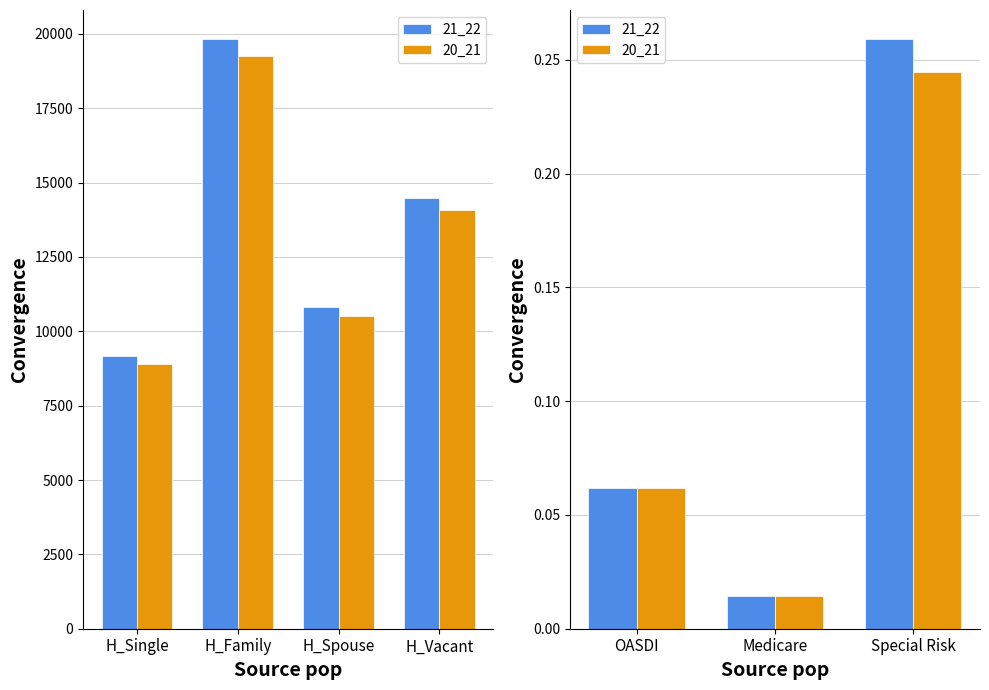

Reading right to left, list all the values displayed in this chart.

21_22: 0.3	0.0	0.1
20_21: 0.2	0.0	0.1